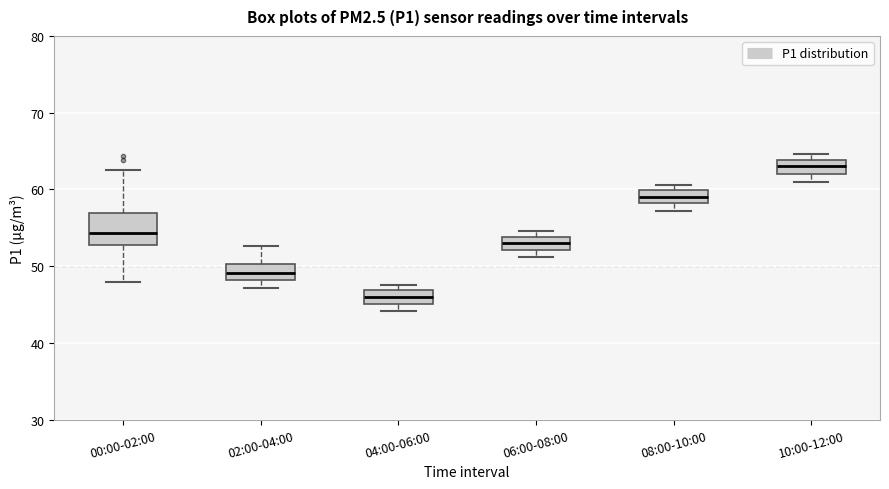

Reading left to right, read every box against the y-axis: the position of its median line, the range the box covers, and the ends of its whiskers. The values are not printed on the chart, so give them approximately, as read against the axis.

00:00-02:00: median 54, box 53 to 57, whiskers 48 to 63
02:00-04:00: median 49, box 48 to 50, whiskers 47 to 53
04:00-06:00: median 46, box 45 to 47, whiskers 44 to 48
06:00-08:00: median 53, box 52 to 54, whiskers 51 to 55
08:00-10:00: median 59, box 58 to 60, whiskers 57 to 61
10:00-12:00: median 63, box 62 to 64, whiskers 61 to 65